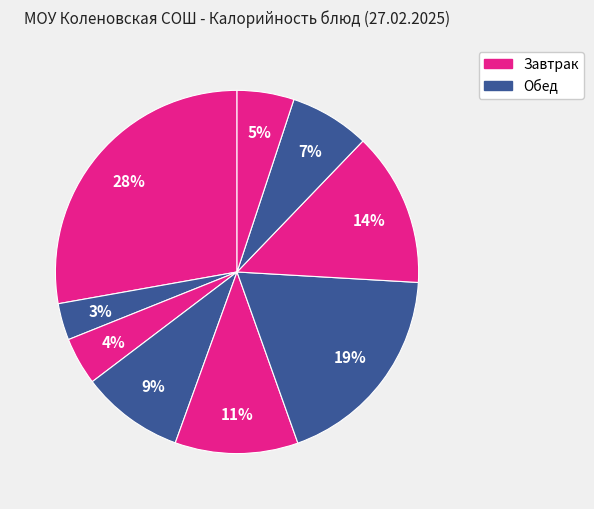

To the nearest percent, what is the average slice percentage?

11%